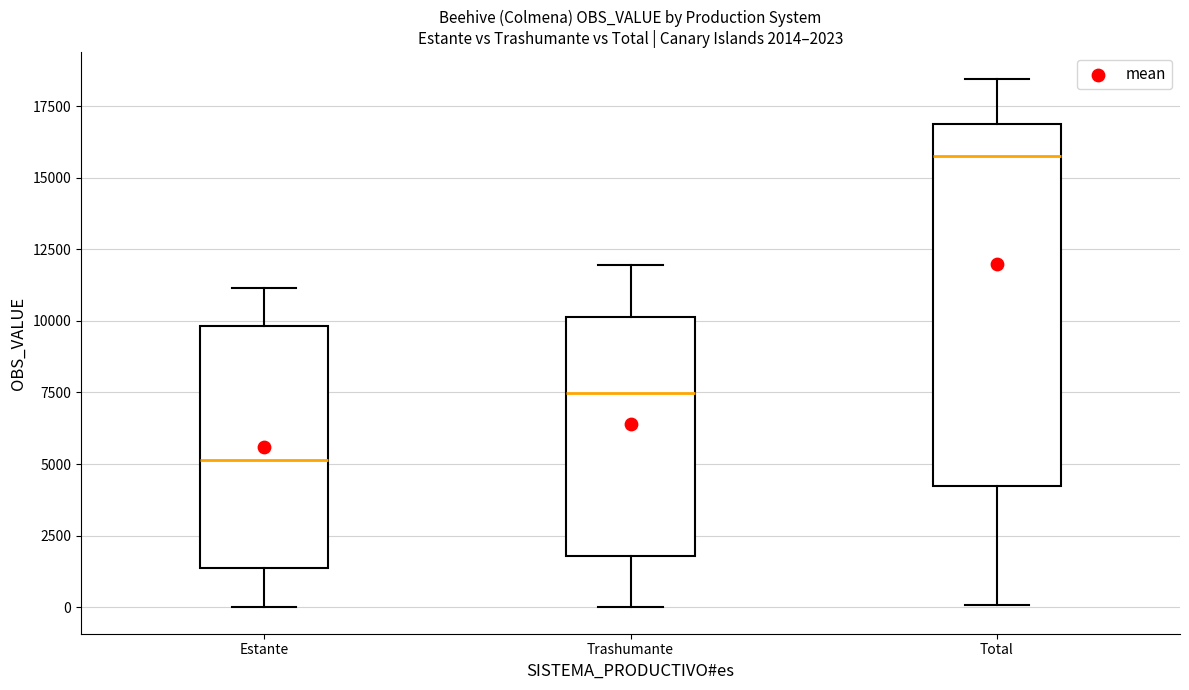

Which box has the highest median line?

Total